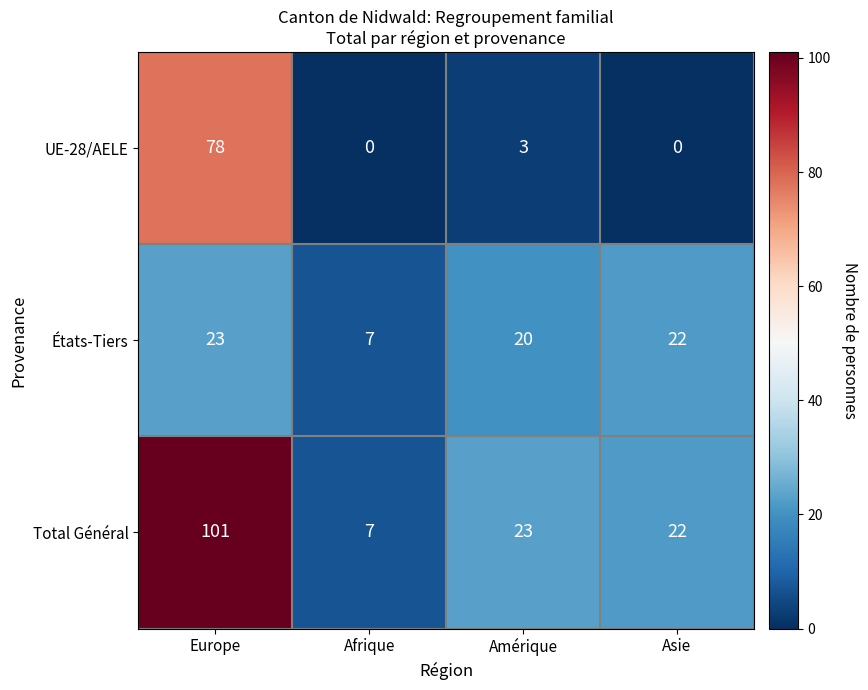

Where does the Total Général series first go above 23?

Europe